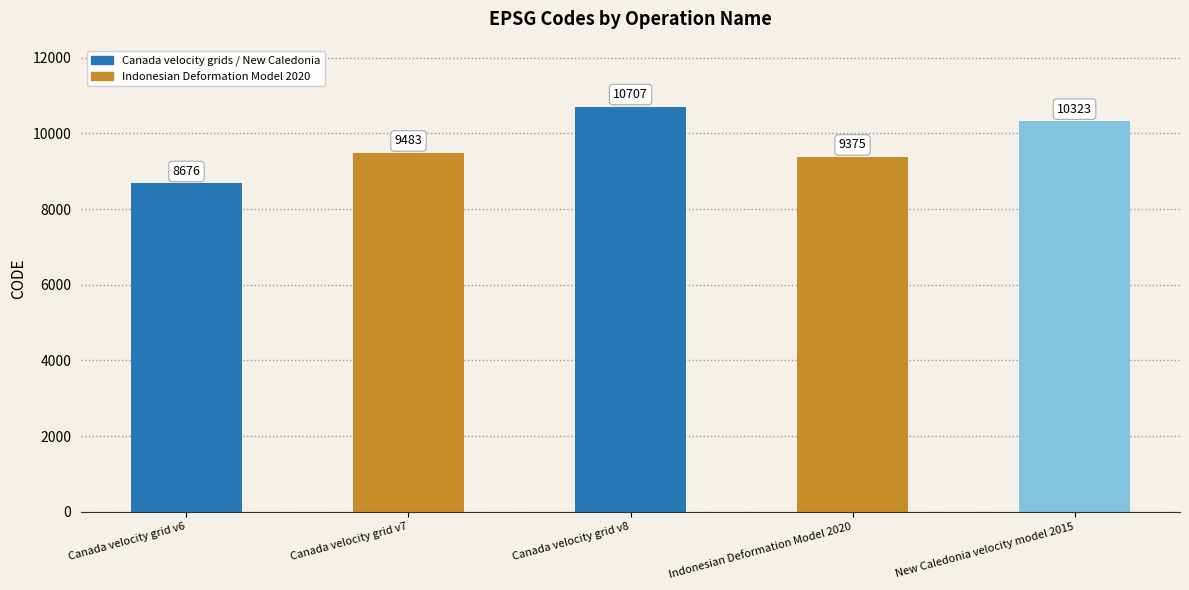

What is the change in value from Canada velocity grid v7 to Indonesian Deformation Model 2020?

-108